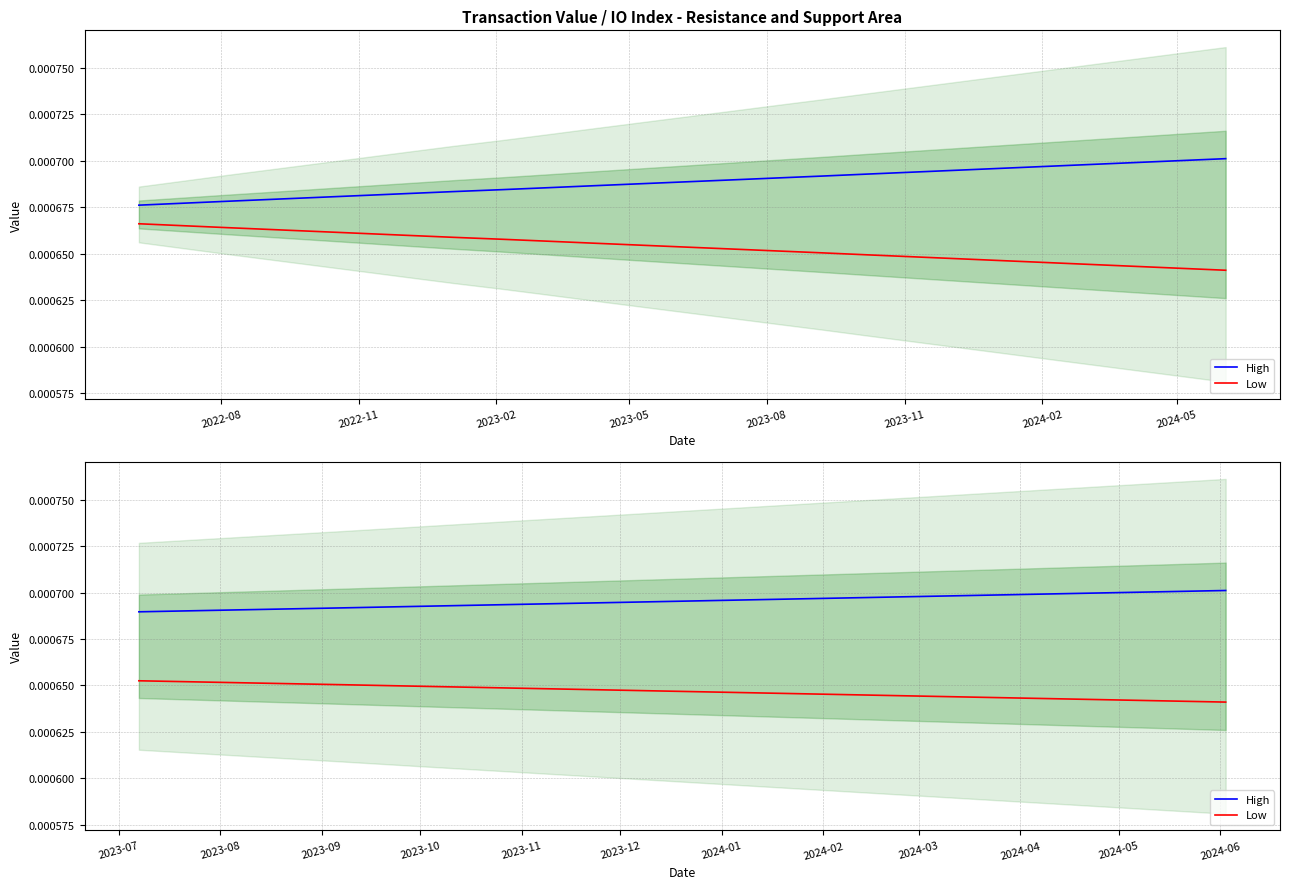

True or false: High and Low cross at least once.

False